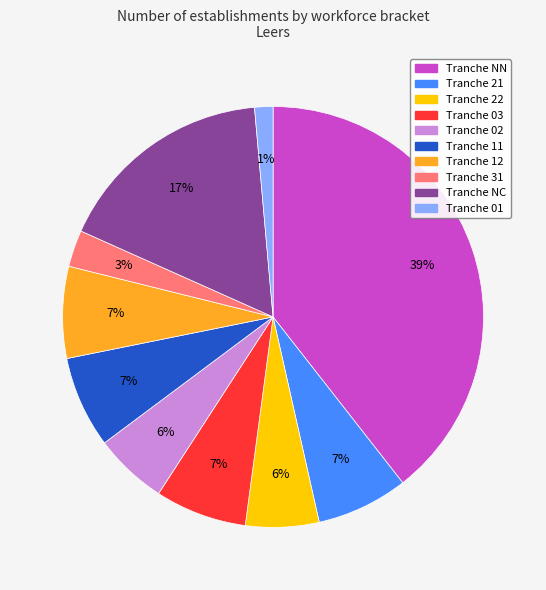

To the nearest percent, what is the difference between the largest and smallest slice percentages?

38%